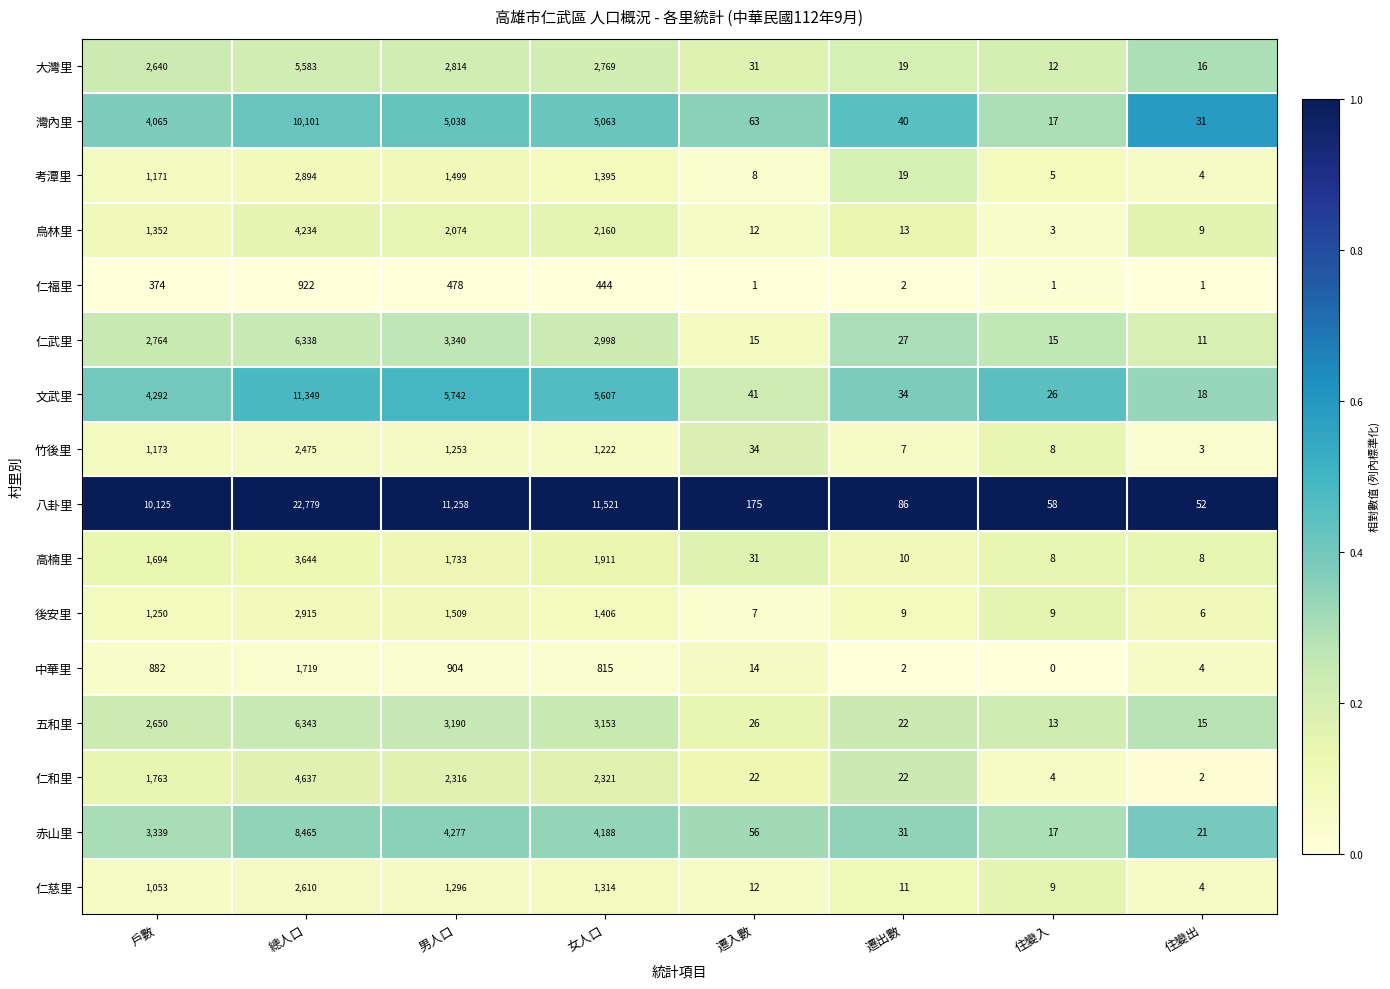

The value of 竹後里 at 住變入 is 8. True or false?

True